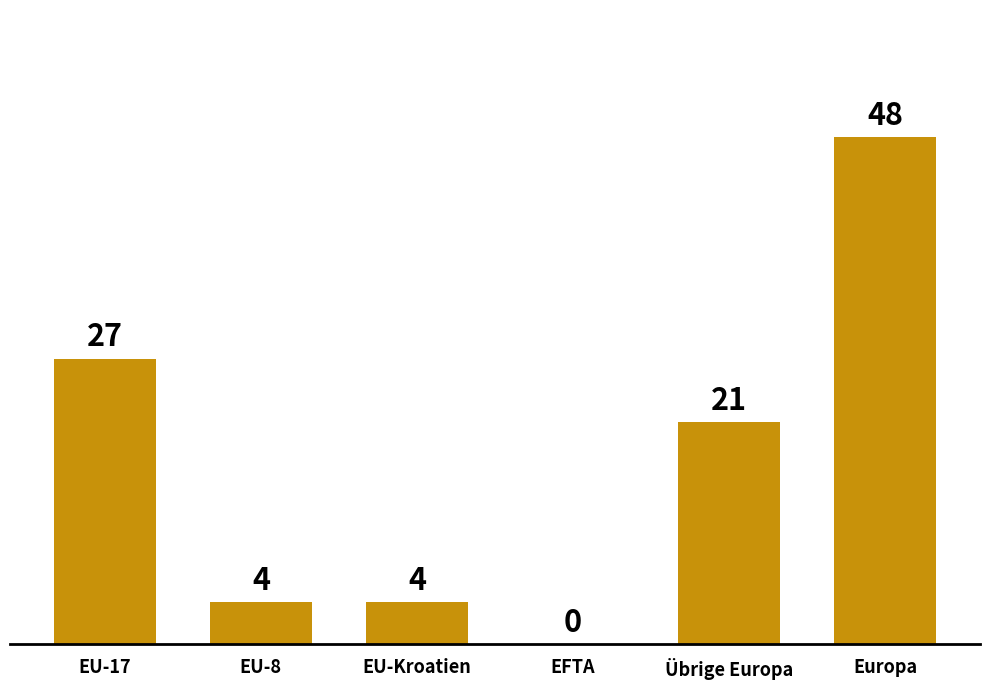

The chart shows a value of 21 at Übrige Europa. True or false?

True